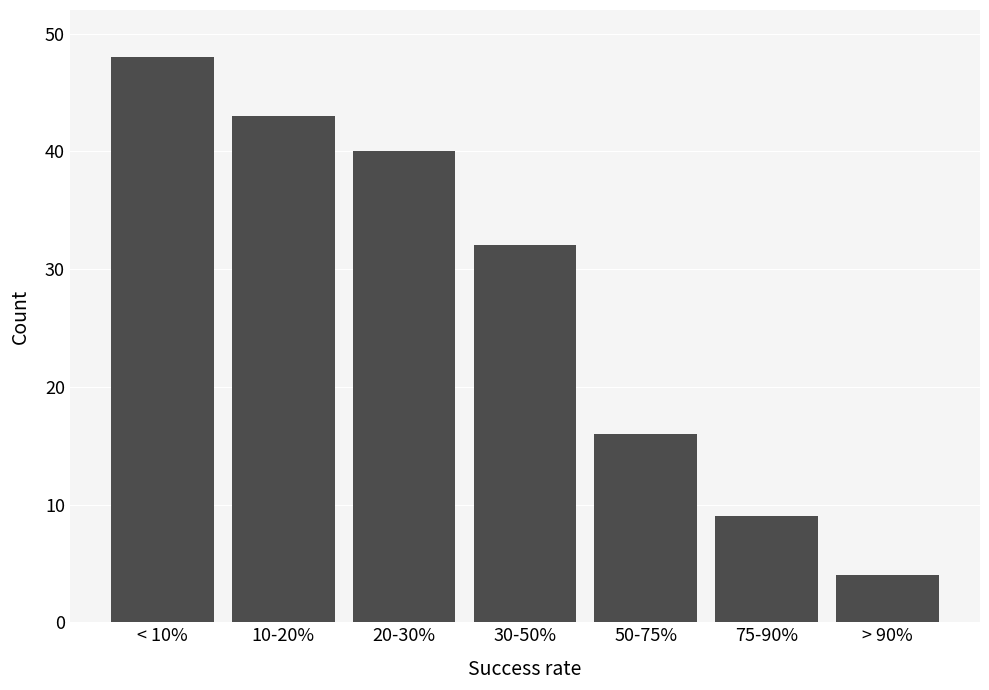

Reading left to right, transcribe all the data shown in this chart.

< 10%=48	10-20%=43	20-30%=40	30-50%=32	50-75%=16	75-90%=9	> 90%=4